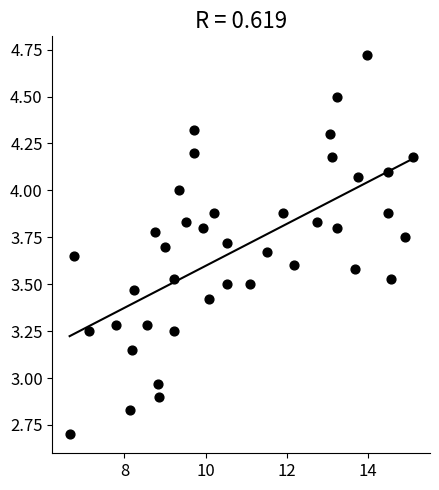

What is the range of Y values (max minus min)?

2.0